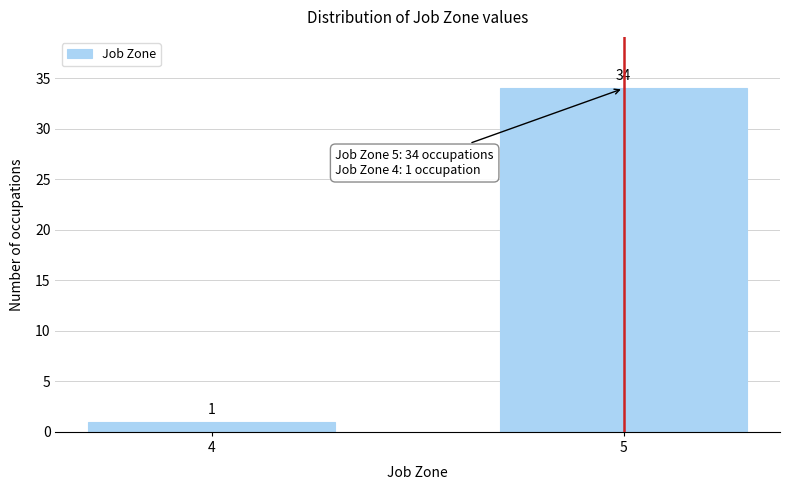

Reading left to right, what are all the values shown in this chart?

1	34